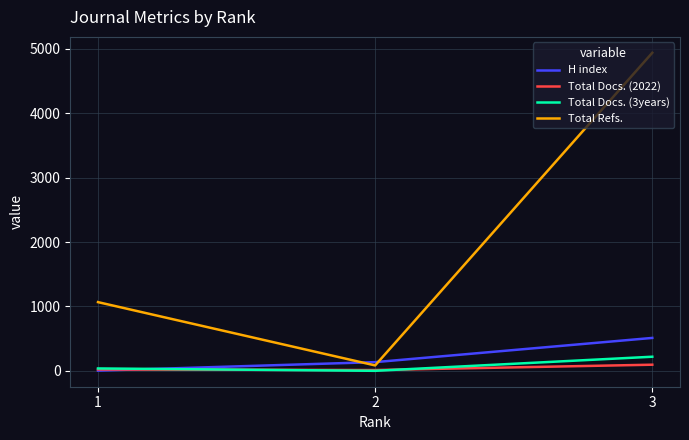

What is the difference between the maximum and second lowest values in the H index series?

376